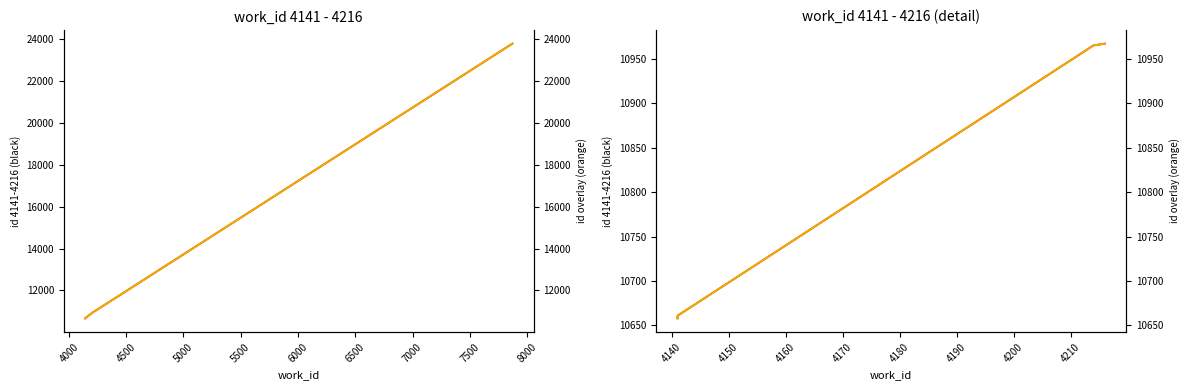

Which has a higher value, 5000 or 4500?

5000